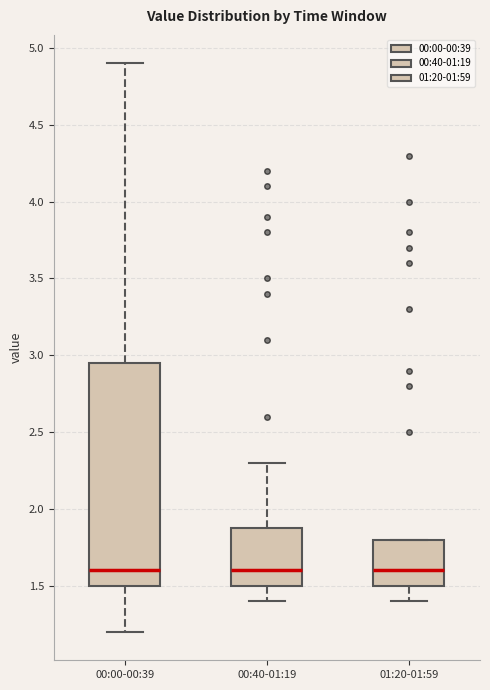

Reading left to right, transcribe this box plot: for each box, give where its median line is, the range the box spans, and where its two whiskers end, as read against the y-axis. The values are not printed on the chart, so give them approximately, as read against the axis.

00:00-00:39: median 1.60, box 1.50 to 2.95, whiskers 1.20 to 4.90
00:40-01:19: median 1.60, box 1.50 to 1.90, whiskers 1.40 to 2.30
01:20-01:59: median 1.60, box 1.50 to 1.80, whiskers 1.40 to 1.80